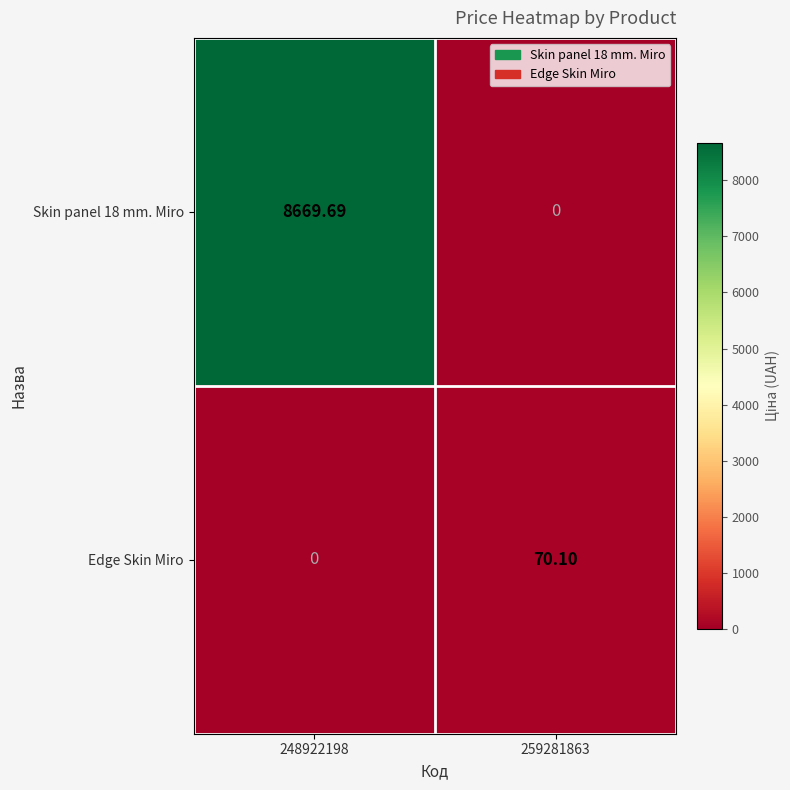

Reading right to left, list all the values displayed in this chart.

Skin panel 18 mm. Miro: 259281863=0.0	248922198=8669.7
Edge Skin Miro: 259281863=70.1	248922198=0.0